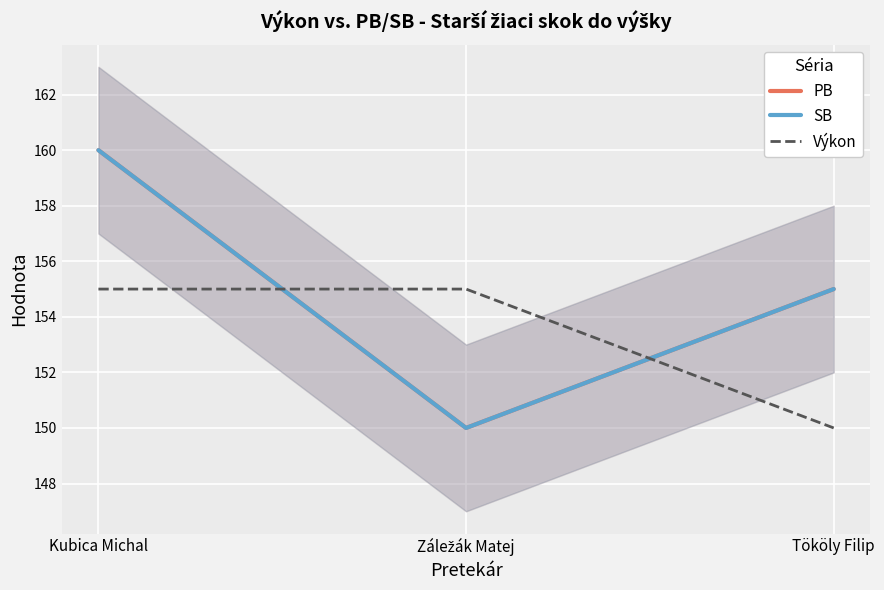

At how many categories does at least one series exceed 154?

3